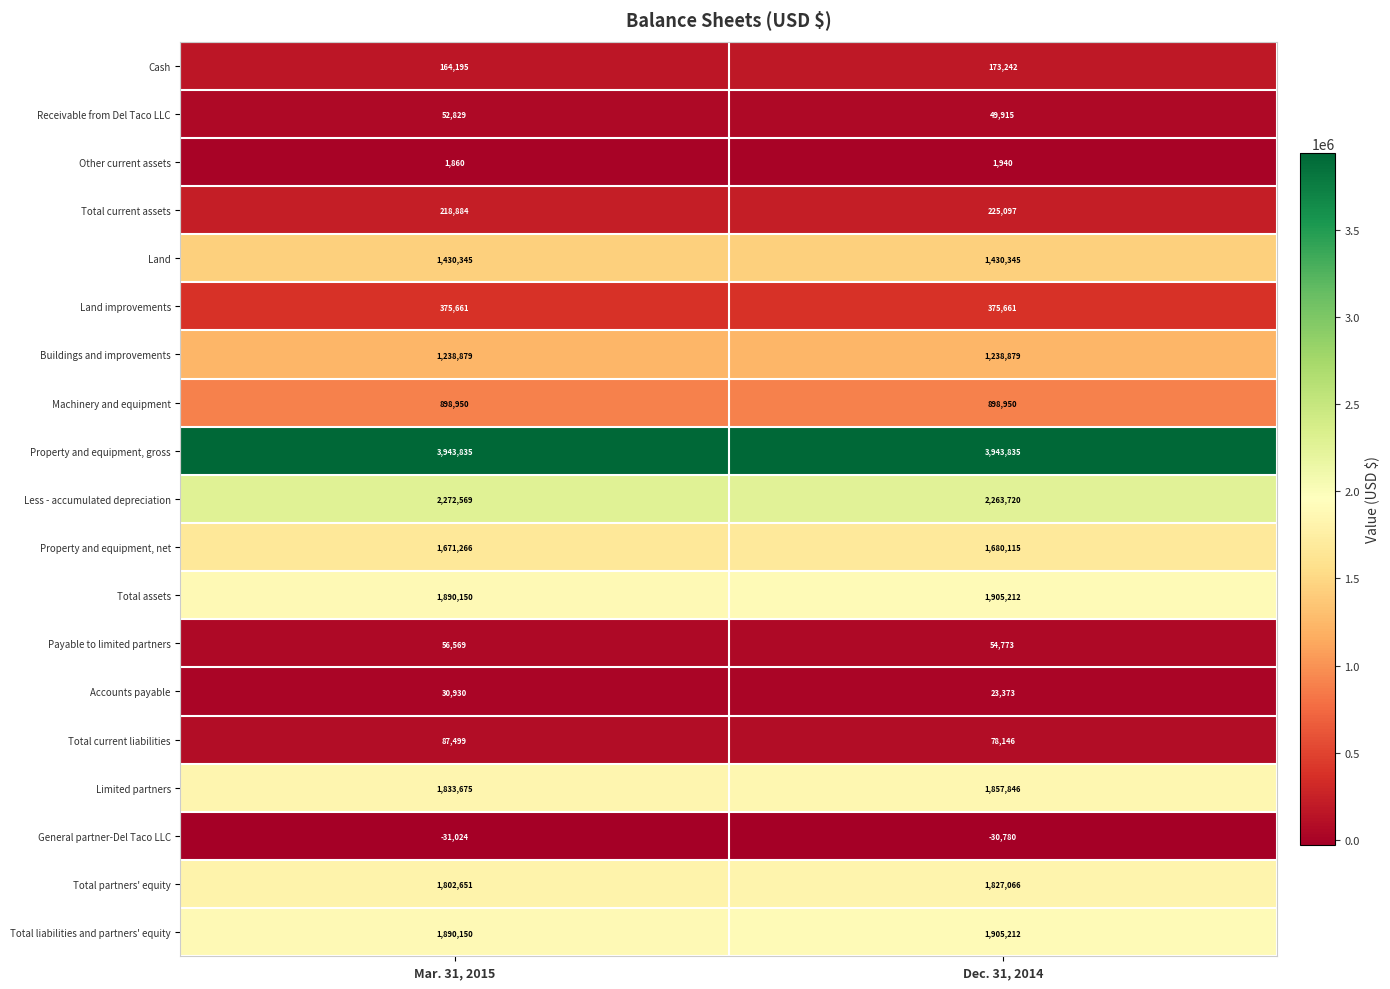

True or false: Land has a value of 2229308 at Dec. 31, 2014.

False